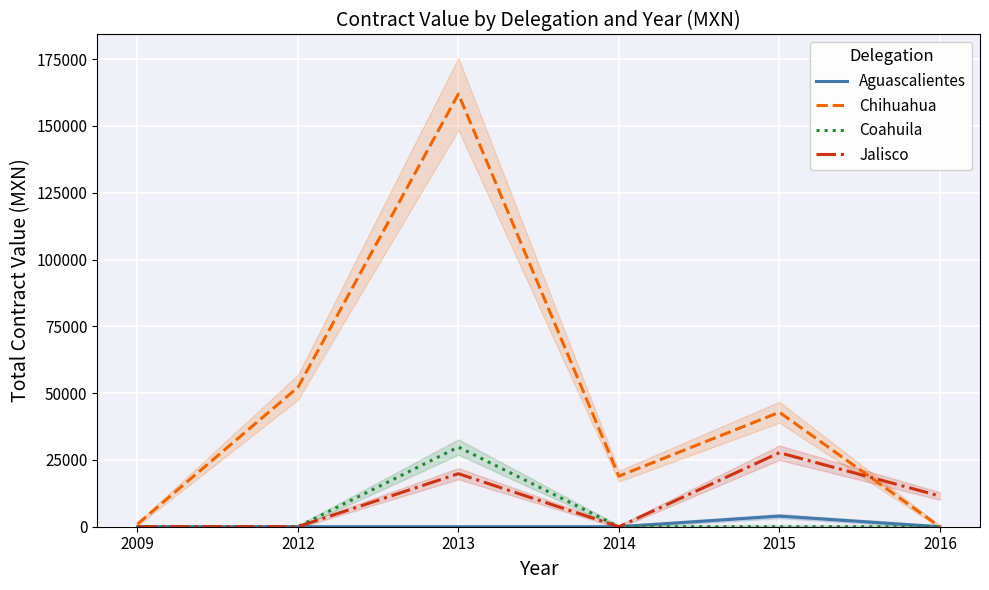

At which label does Jalisco reach its minimum?

2009